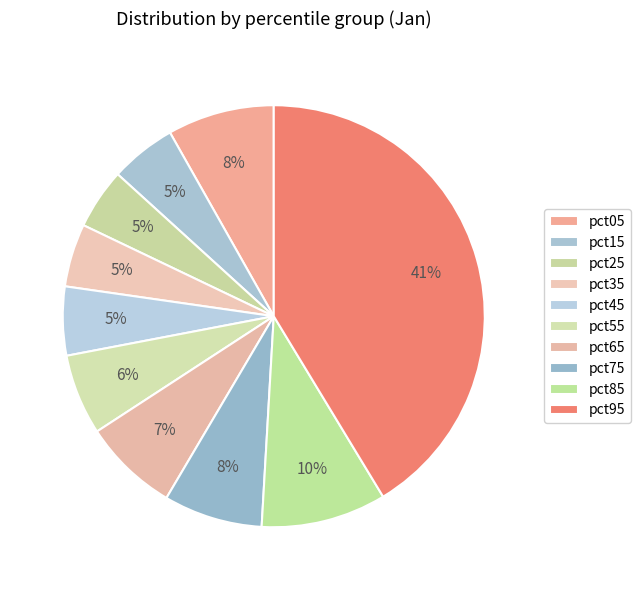

What percentage do pct95 and pct75 together represent?

48.9%